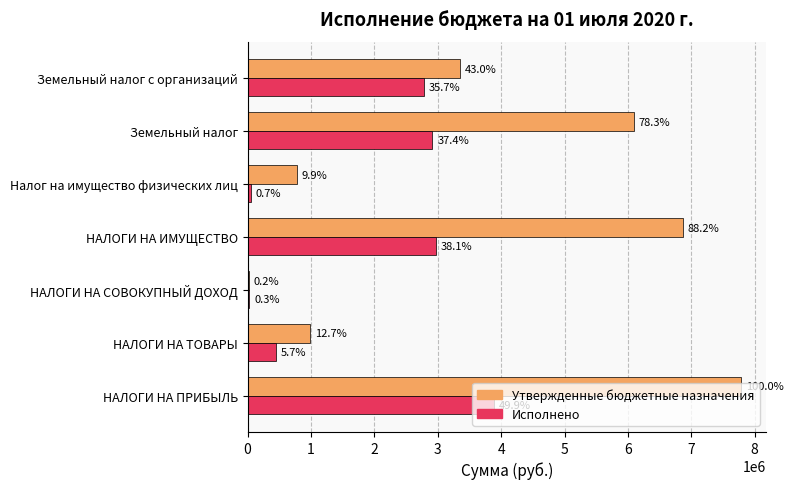

What are all the series names shown in the legend?

Утвержденные бюджетные назначения, Исполнено